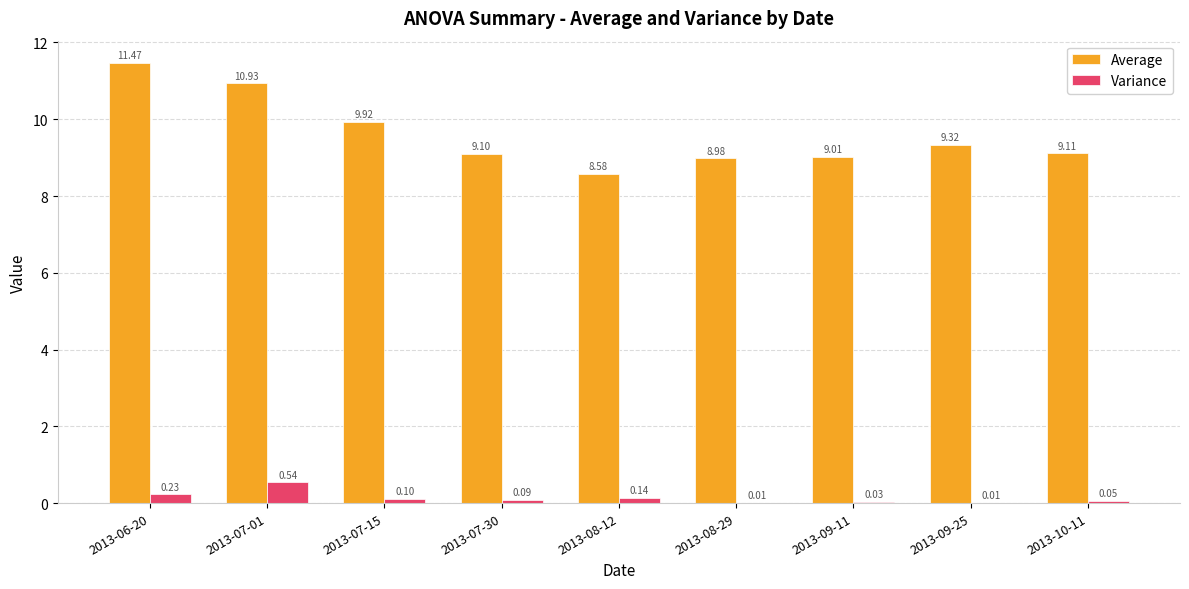

Is it true that Average equals 9.1 at 2013-10-11?

True